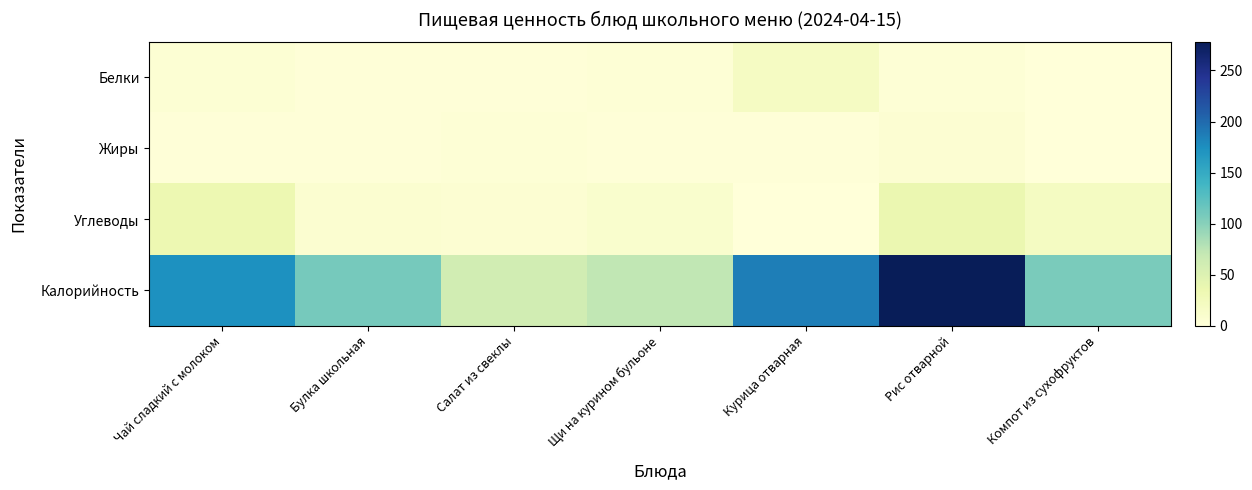

Which series has the widest spread of values?

Калорийность